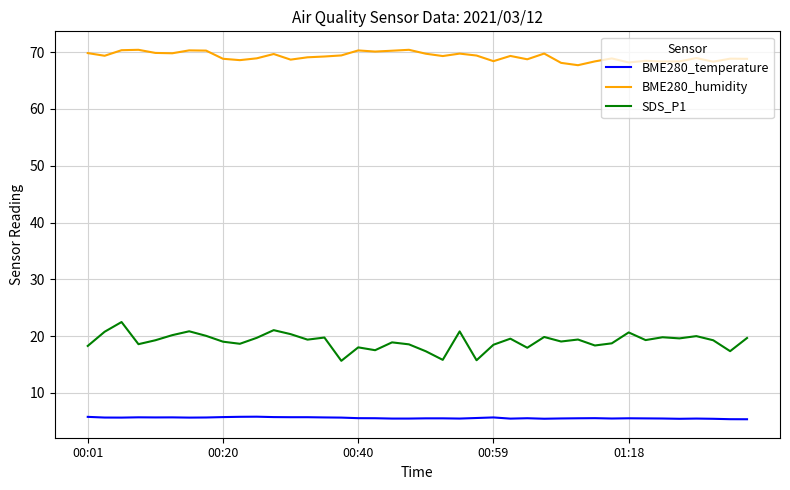

What is the minimum value for BME280_humidity?

67.7